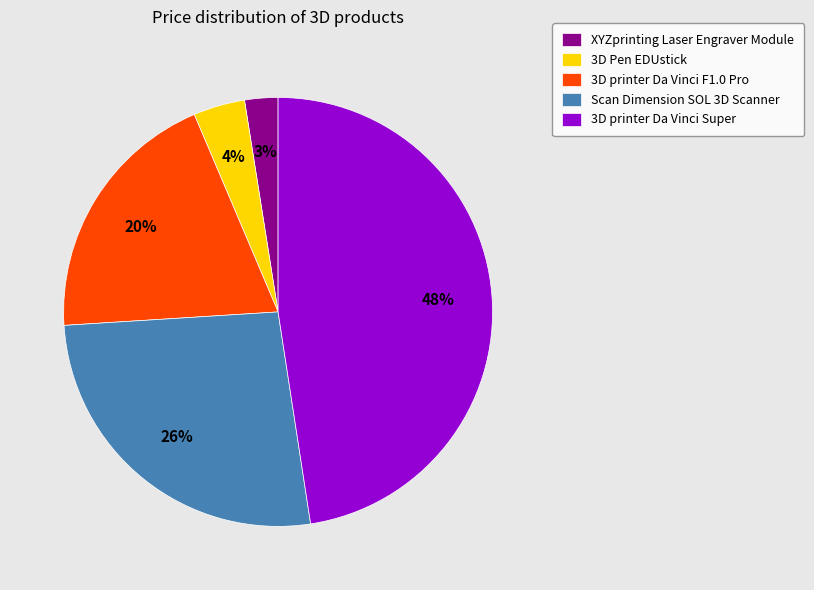

Between Scan Dimension SOL 3D Scanner and XYZprinting Laser Engraver Module, which is larger?

Scan Dimension SOL 3D Scanner